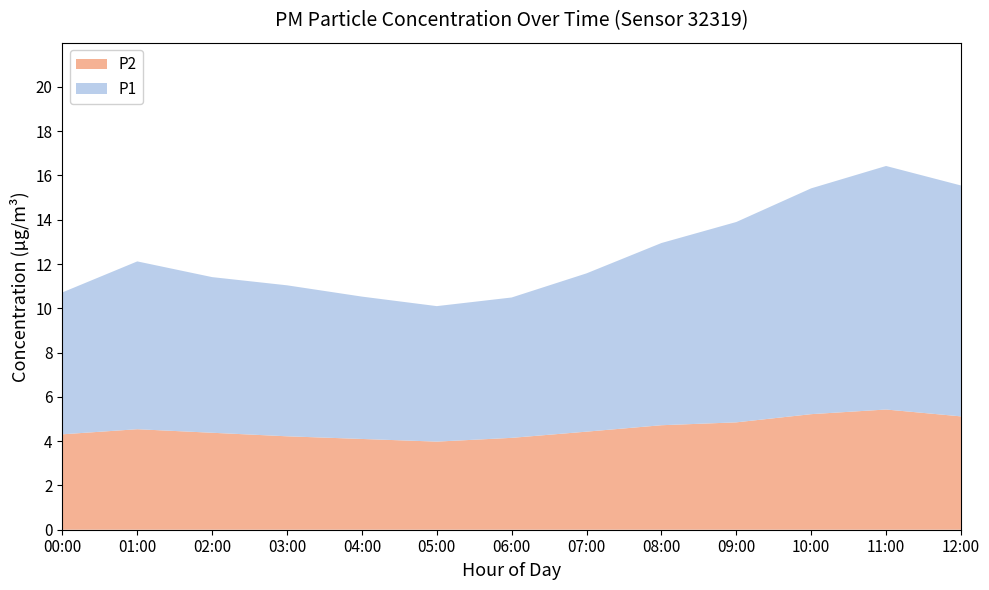

What is the total value across all series at 11:00?

16.4